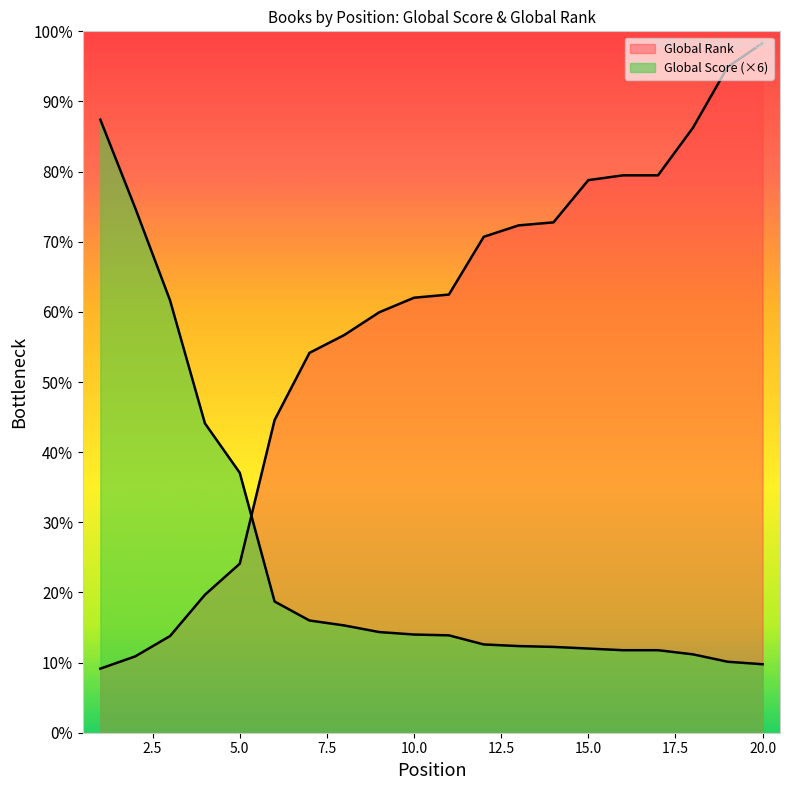

Which series has the largest range (max minus min)?

Global Rank (scaled)